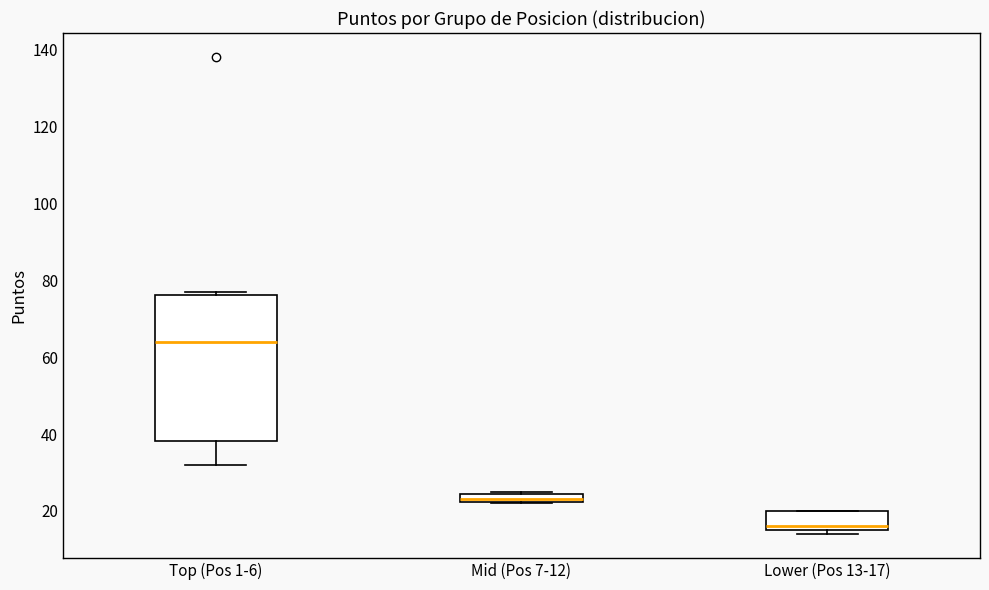

Which box's median line is the lowest?

Lower (Pos 13-17)